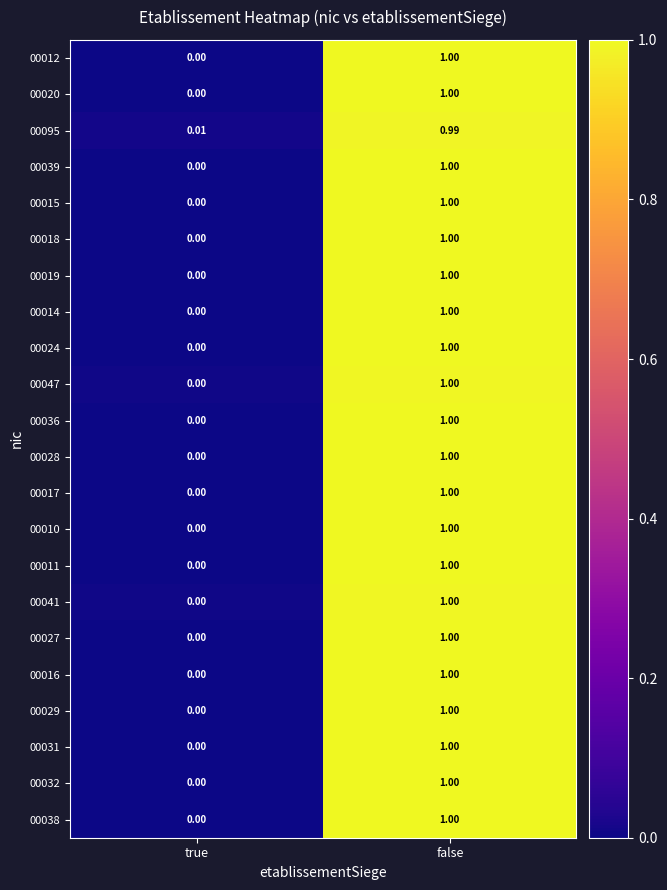

At which category is the sum across all series the highest?

false